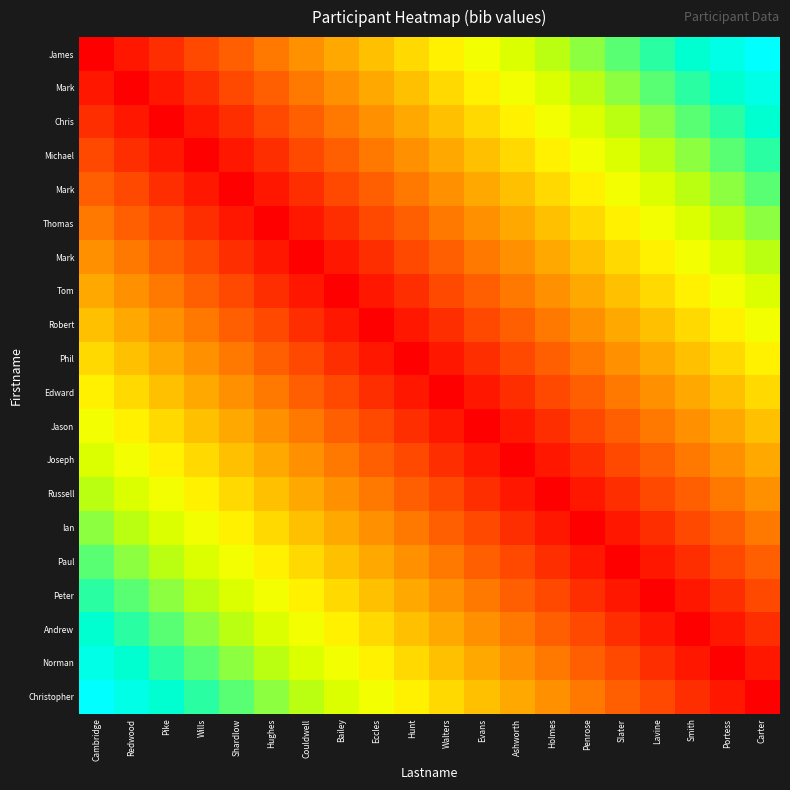

Which category has the lowest value across all series?

Cambridge